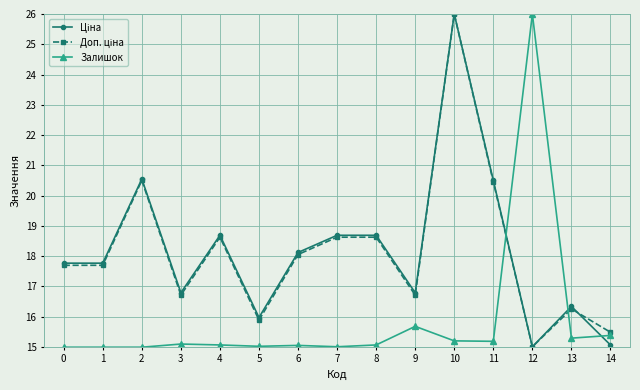

What is the total value across all series at 10?

67.2